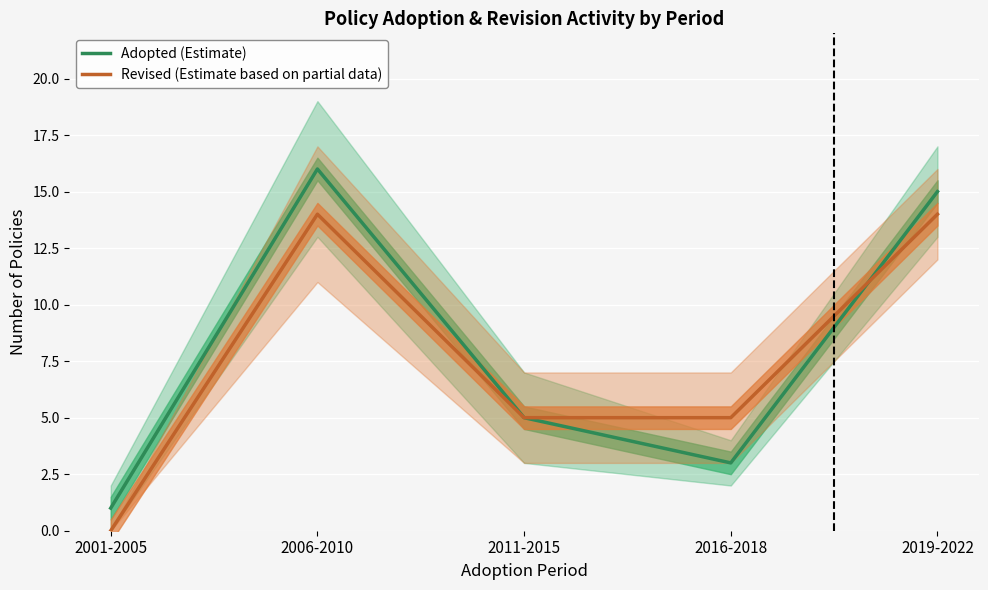

Between 2016-2018 and 2019-2022, which is larger?

2019-2022